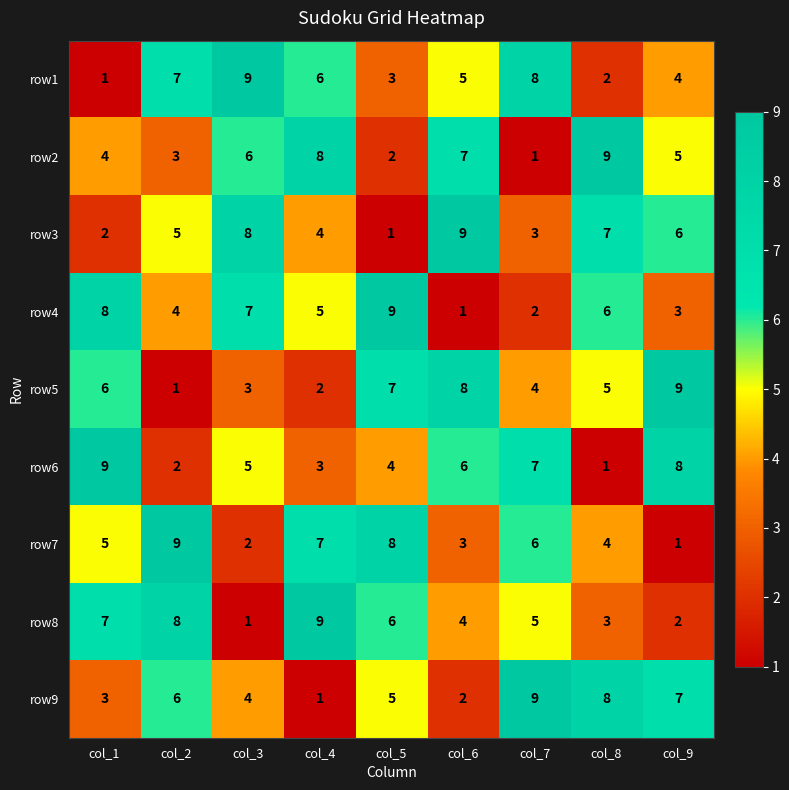

Is the value of row3 at col_2 greater than the value of row1 at col_2?

No